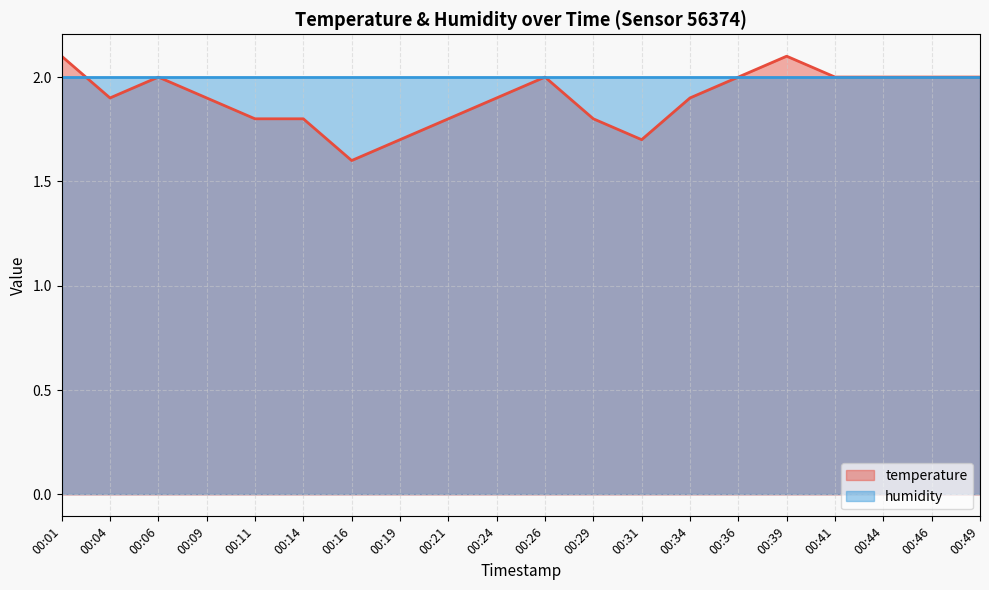

What is the value of the 2nd point from the left?

1.9